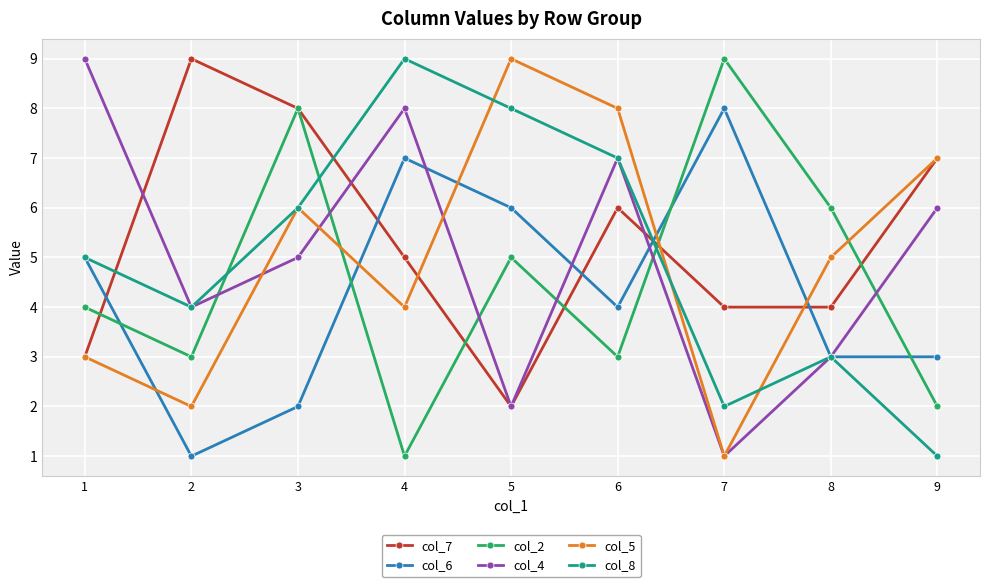

After their last crossing, which series has the higher values: col_5 or col_6?

col_5